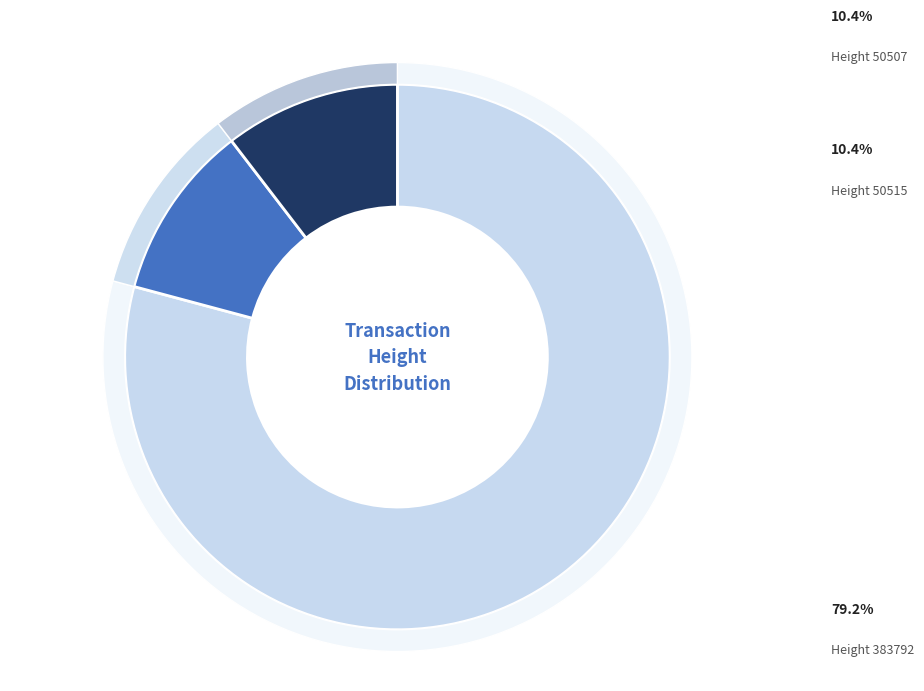

To the nearest percent, what portion does Height 50507 represent?

10%